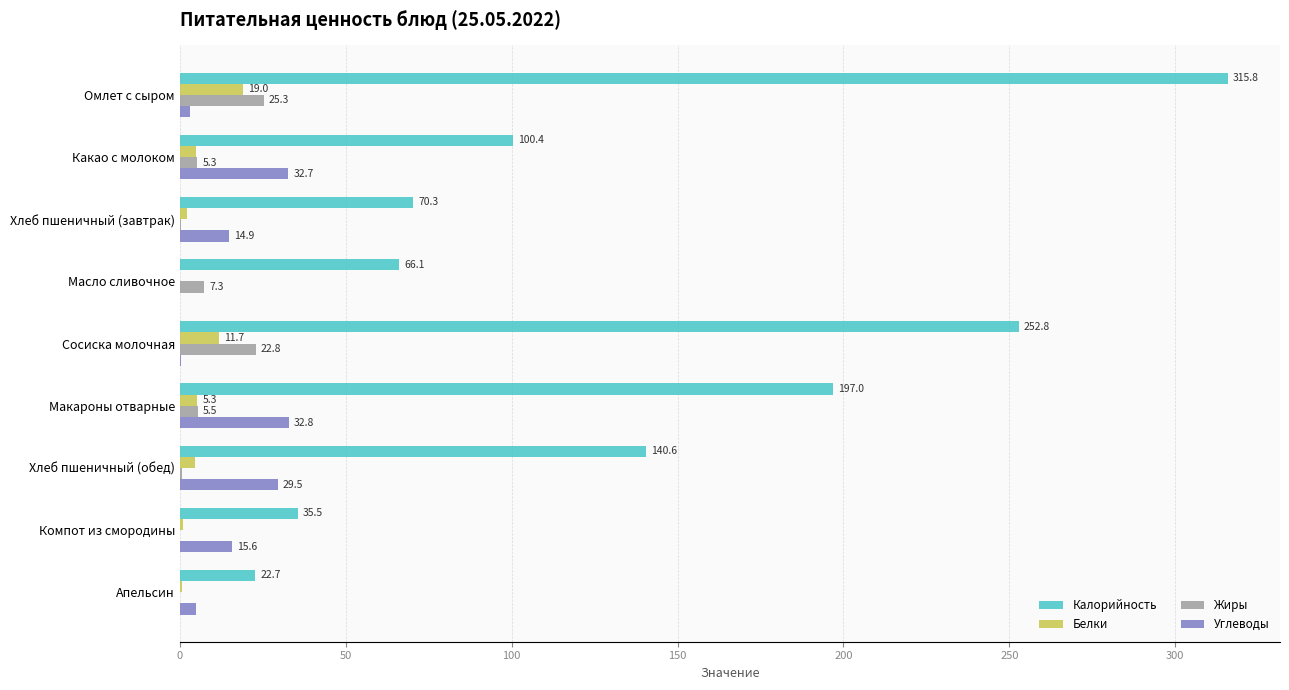

At which category does the chart reach its peak across all series?

Омлет с сыром